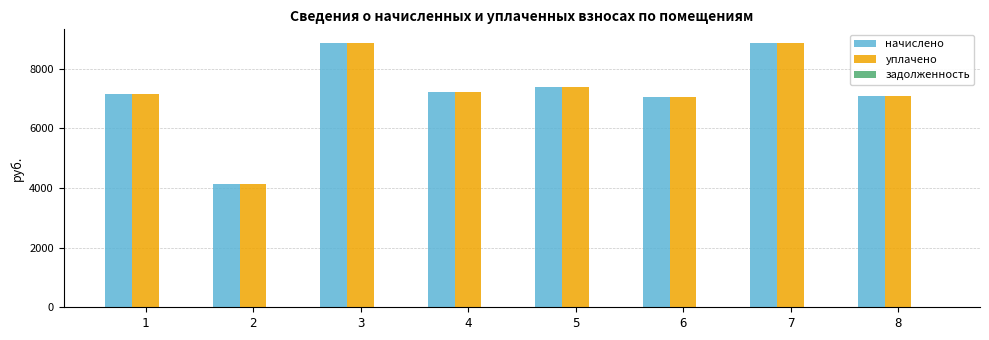

What is the highest value of the уплачено series?

8878.1